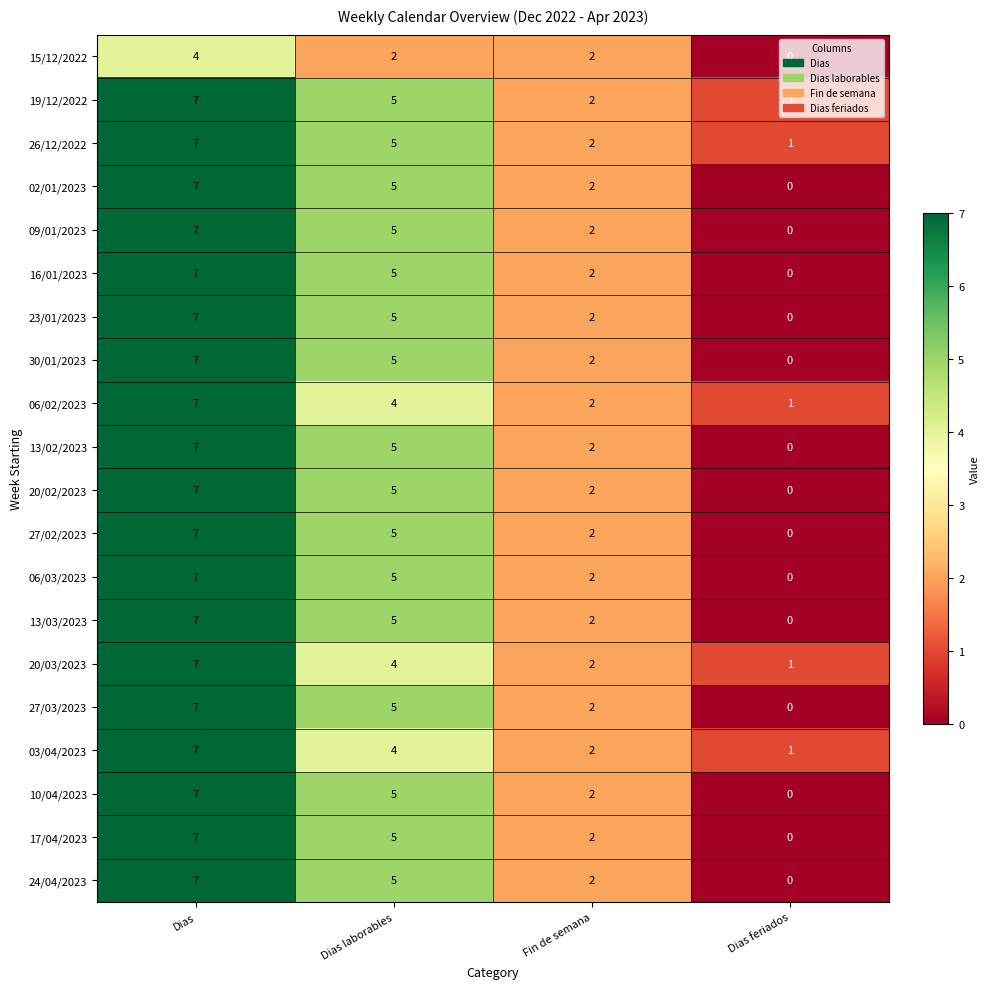

Which category has the lowest value across all series?

Dias feriados